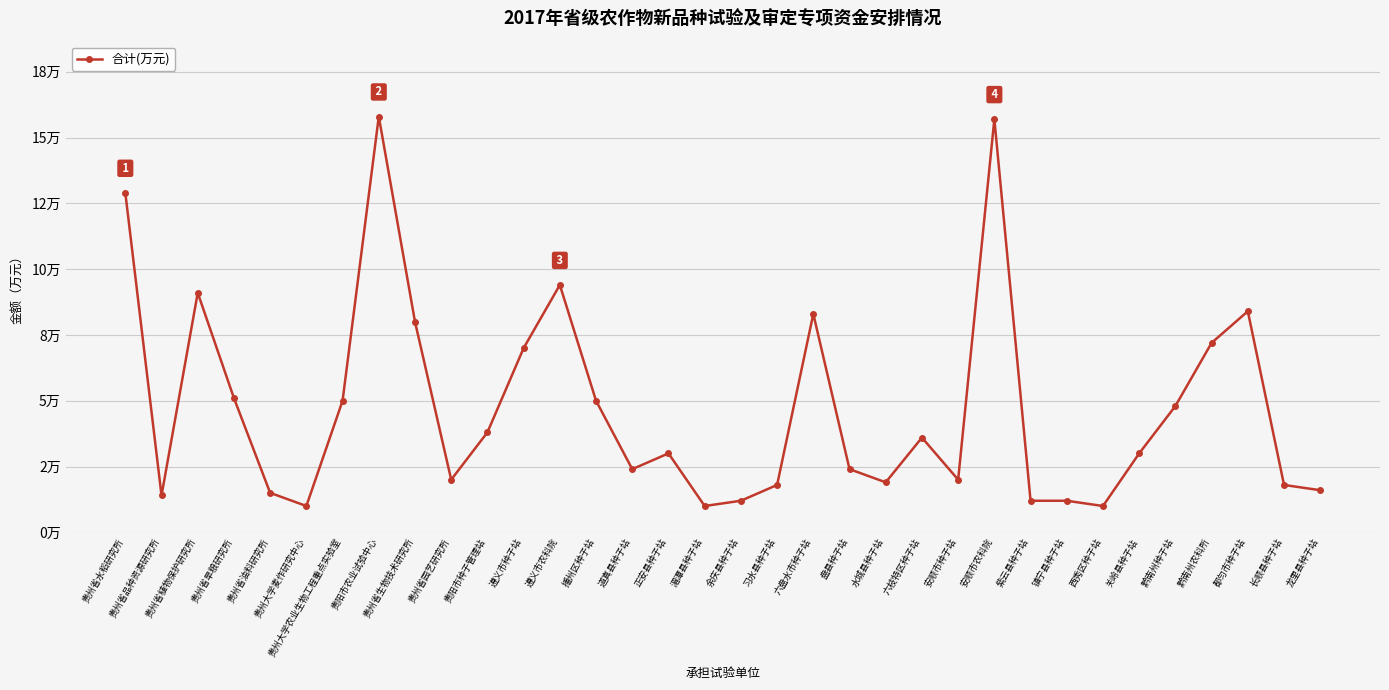

What is the value of the 22nd point from the left?

1.9